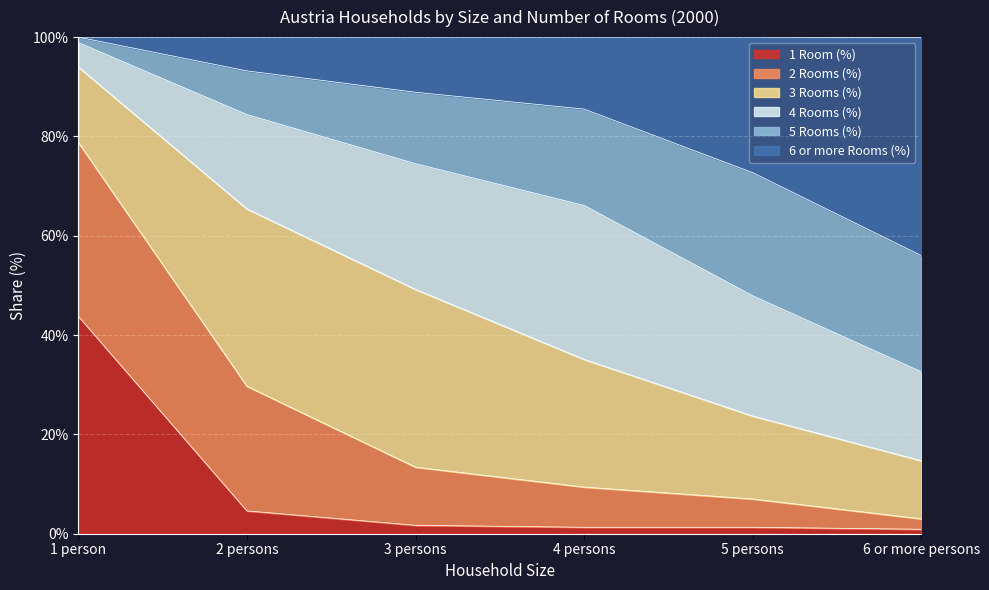

What is the label of the 6th point from the right?

1 person